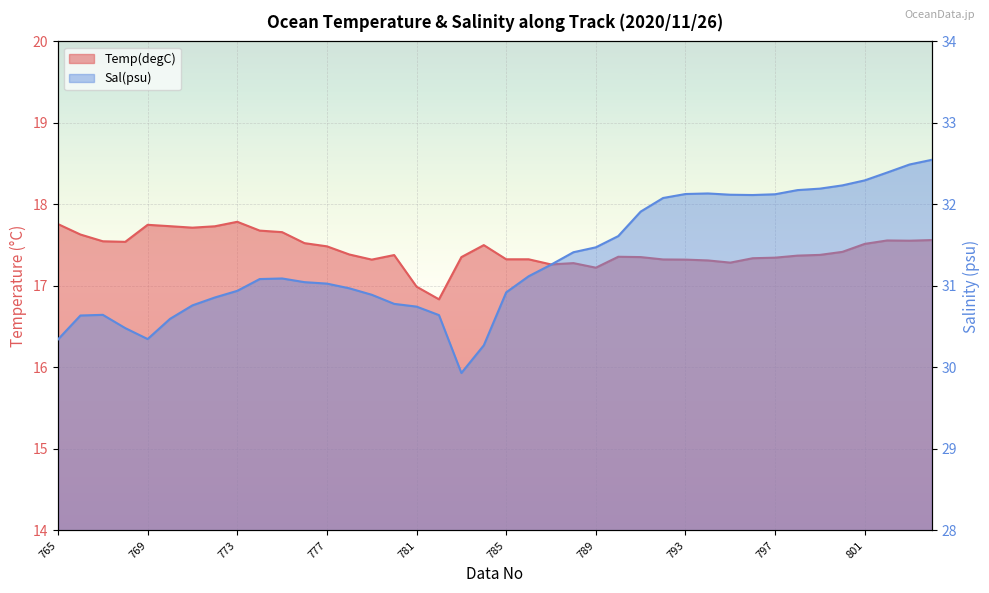

Between 774 and 781, which is larger?

774